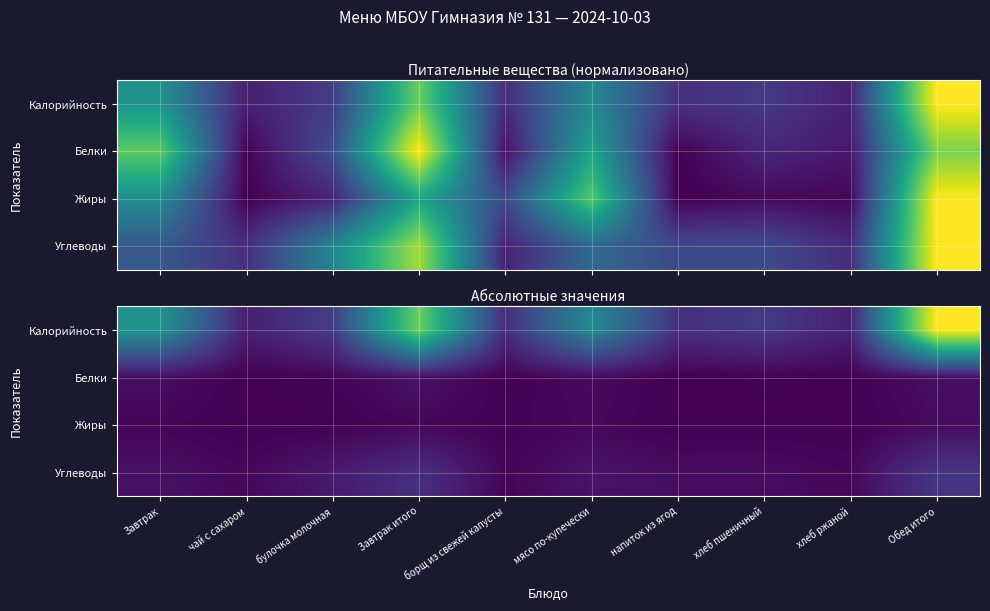

What is the approximate value of Белки at чай с сахаром?

0.2